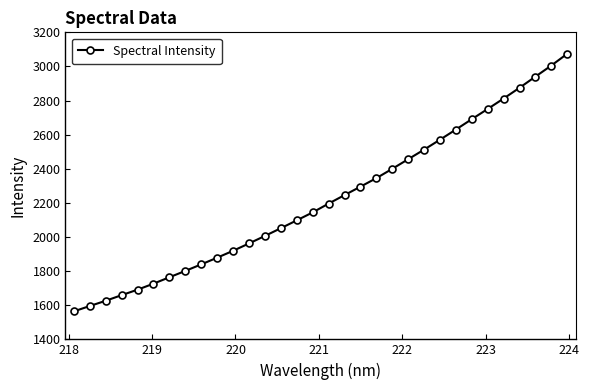

What is the smallest value displayed?

1563.9